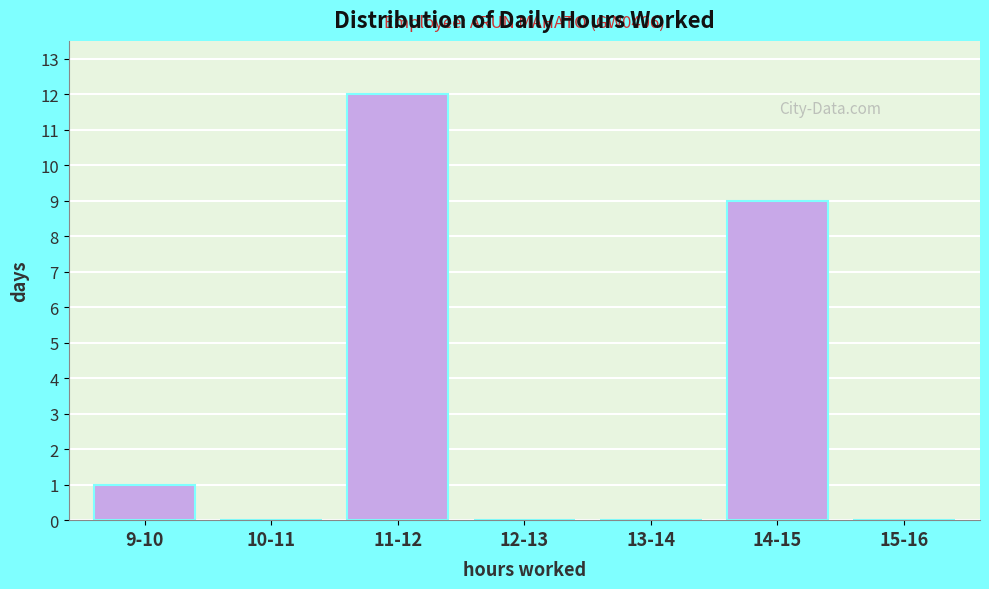

Reading left to right, extract all data points from this chart.

9-10=1	10-11=0	11-12=12	12-13=0	13-14=0	14-15=9	15-16=0